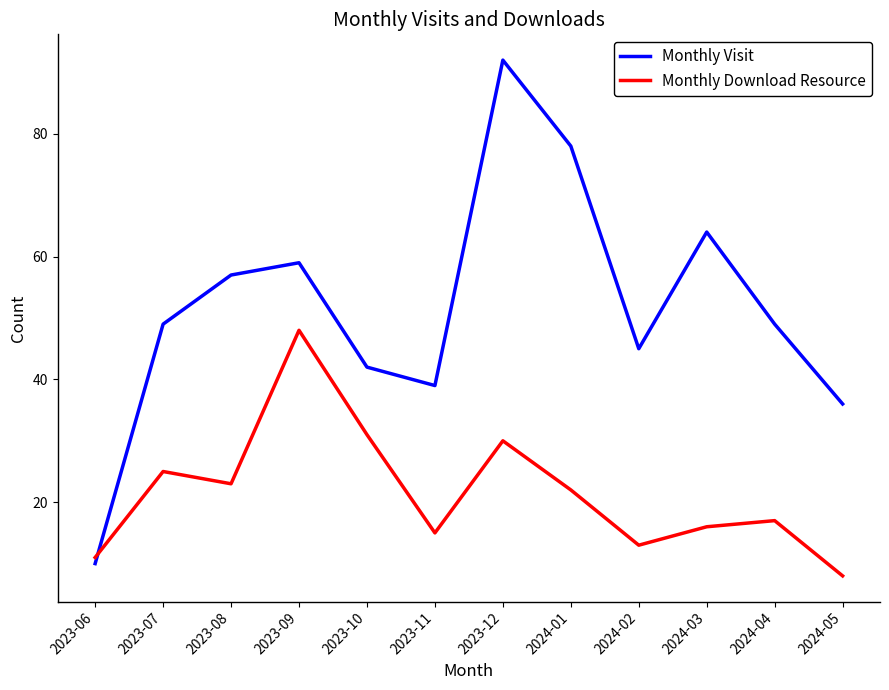

Read the Monthly Download Resource value at 2024-05.

8